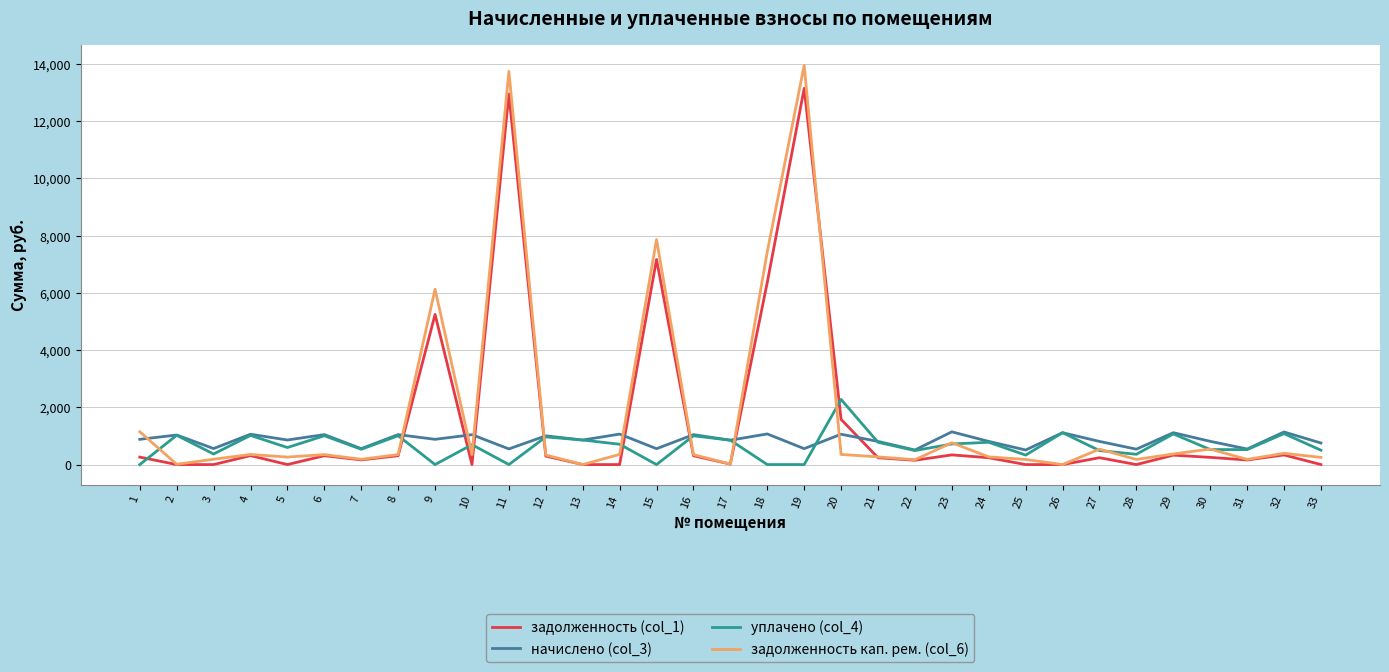

At which category does задолженность кап. рем. (col_6) reach its first local valley?

2